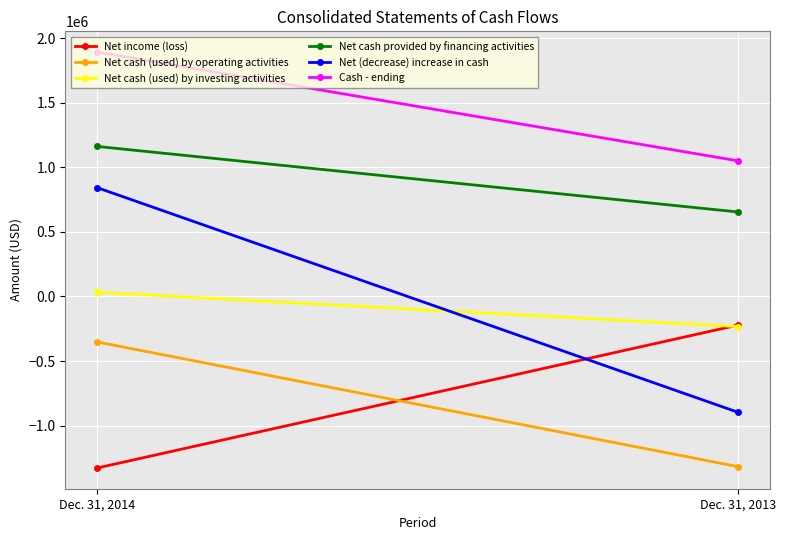

What is the maximum value for Net cash (used) by operating activities?

-352706